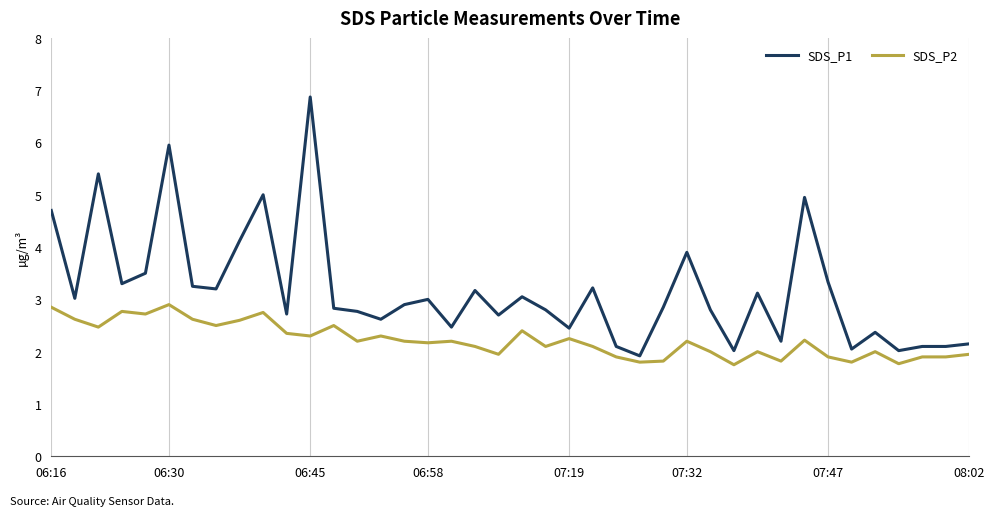

Rank the series by their average value, from lowest to highest.

SDS_P2, SDS_P1